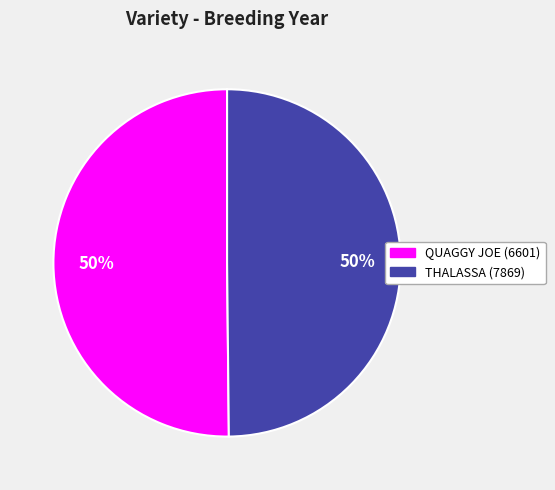

Combined, do THALASSA (7869) and QUAGGY JOE (6601) account for over 50%?

Yes